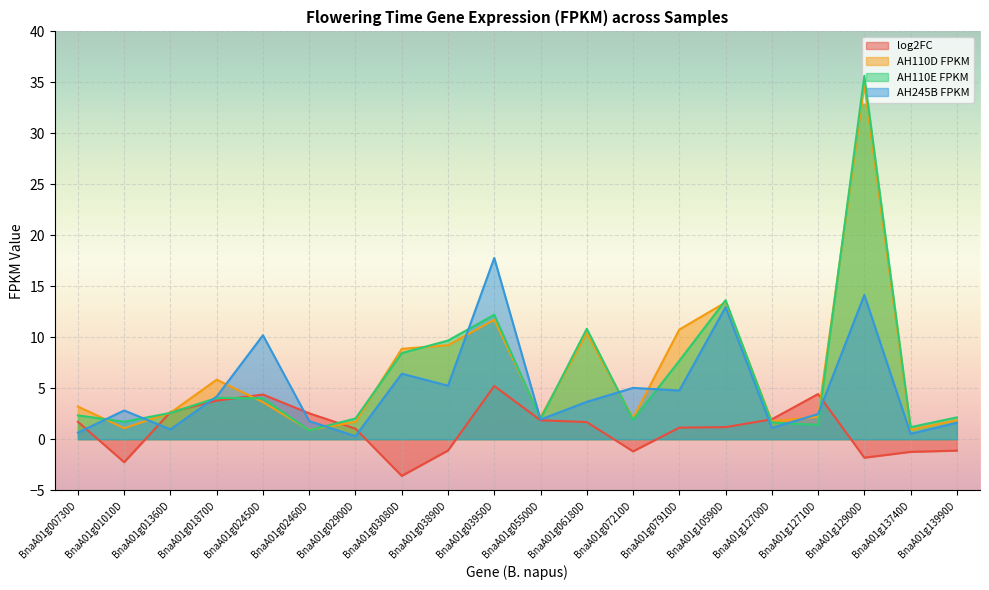

Which series ends up on top after the final intersection of AH110E_FPKM and AH110D_FPKM?

AH110E_FPKM